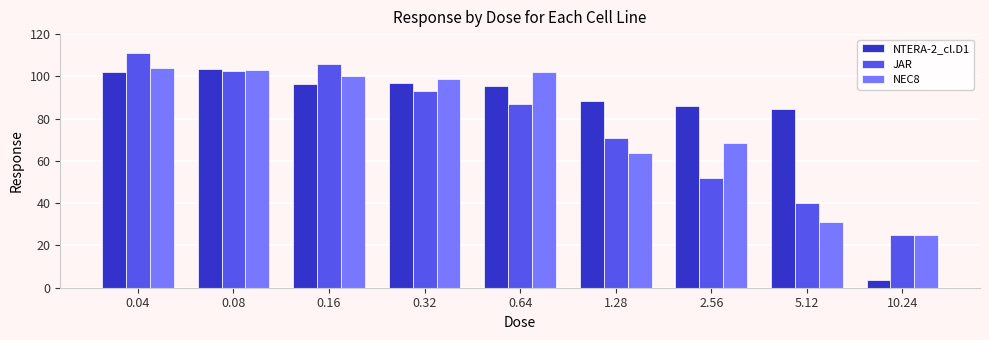

Between 0.04 and 10.24, which series saw the biggest shift?

NTERA-2_cl.D1